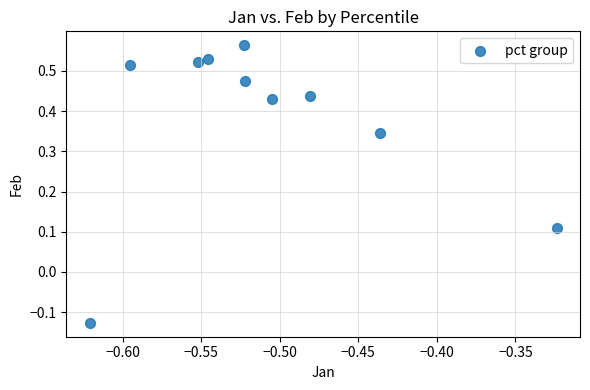

What is the average X value?

-0.5